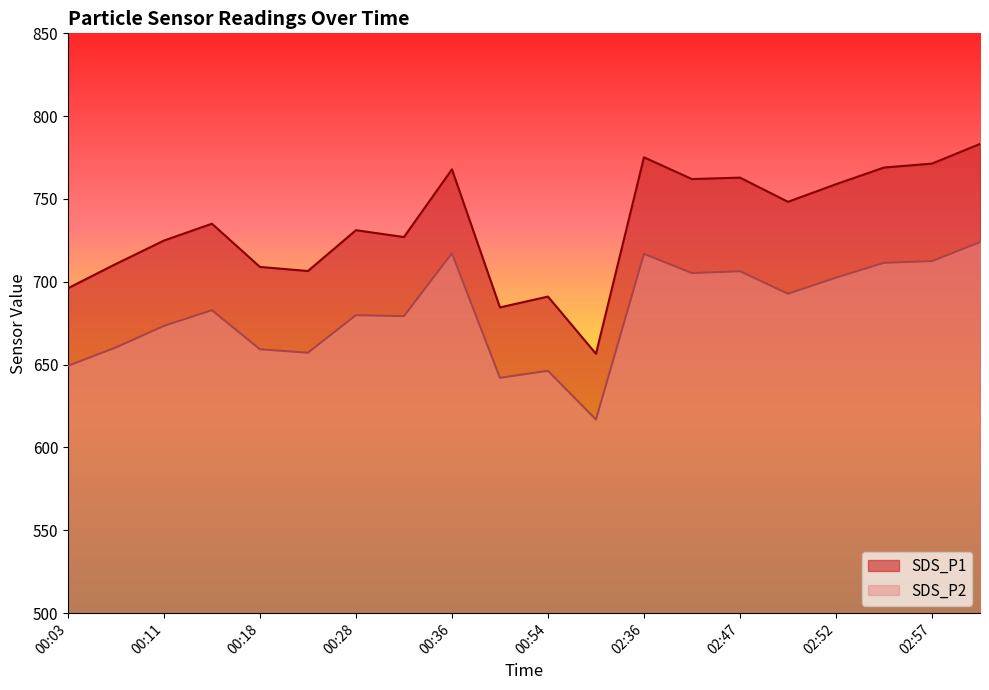

True or false: SDS_P2 and SDS_P1 cross at least once.

False